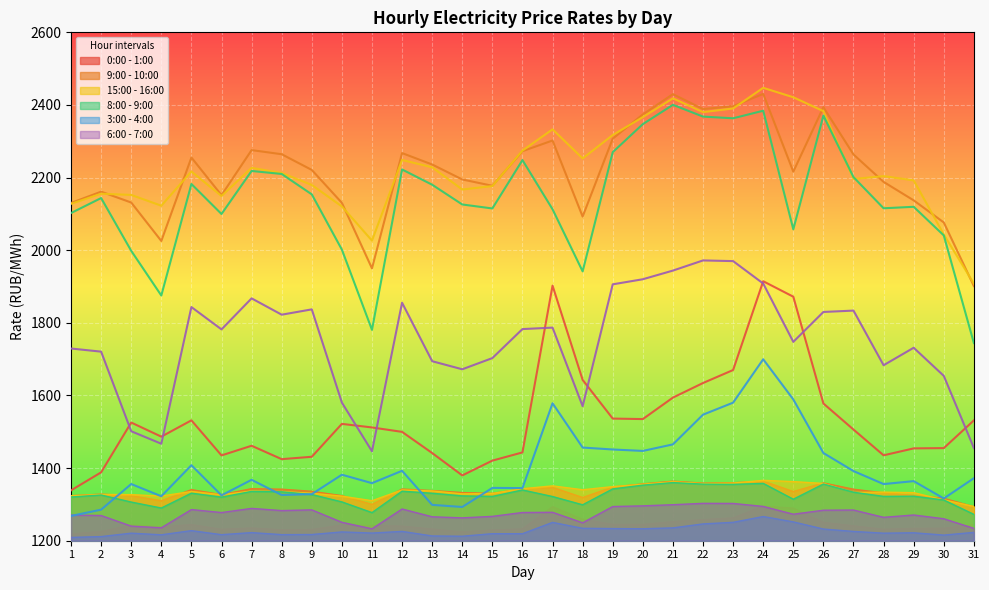

Which series has the largest range (max minus min)?

8:00 - 9:00